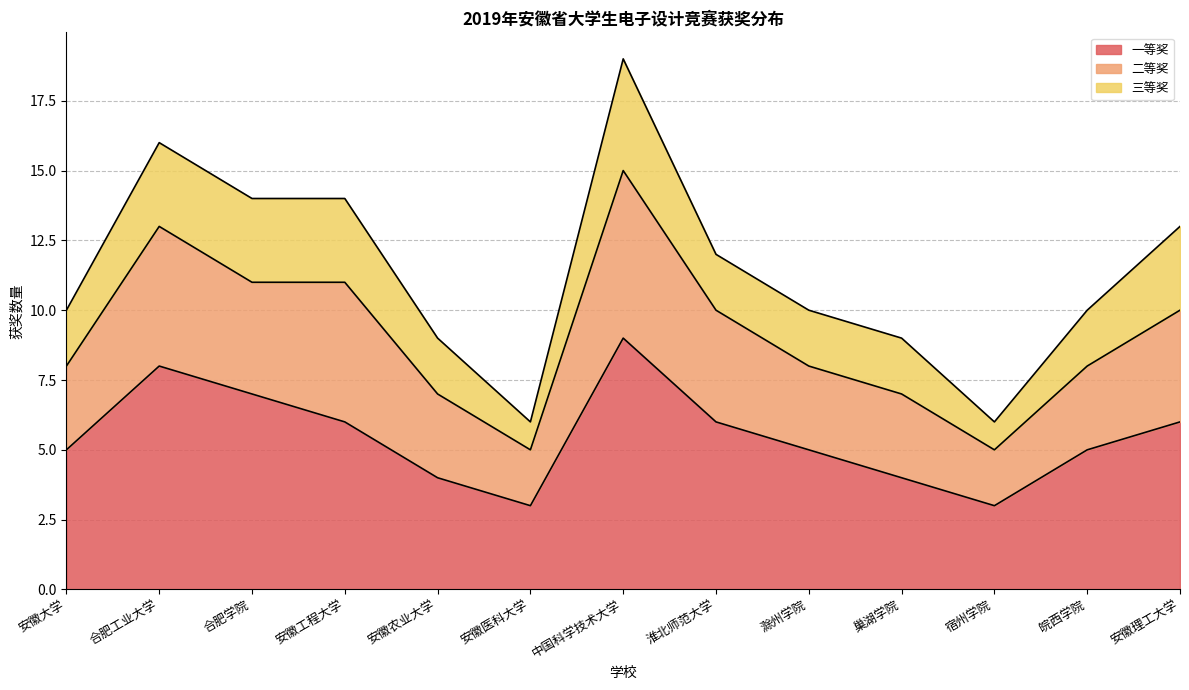

What is the difference between the highest and lowest values at 安徽工程大学?

3